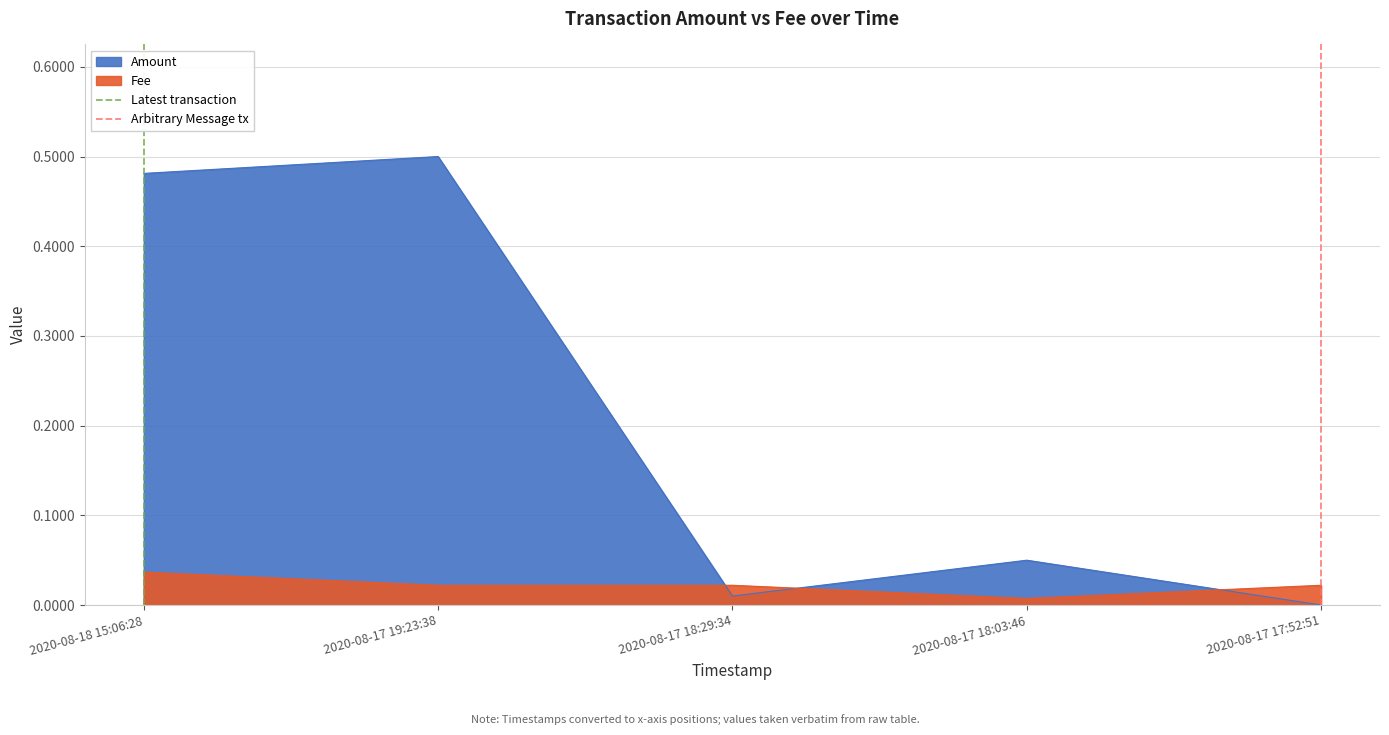

How many positive values does the Latest transaction series have?

1